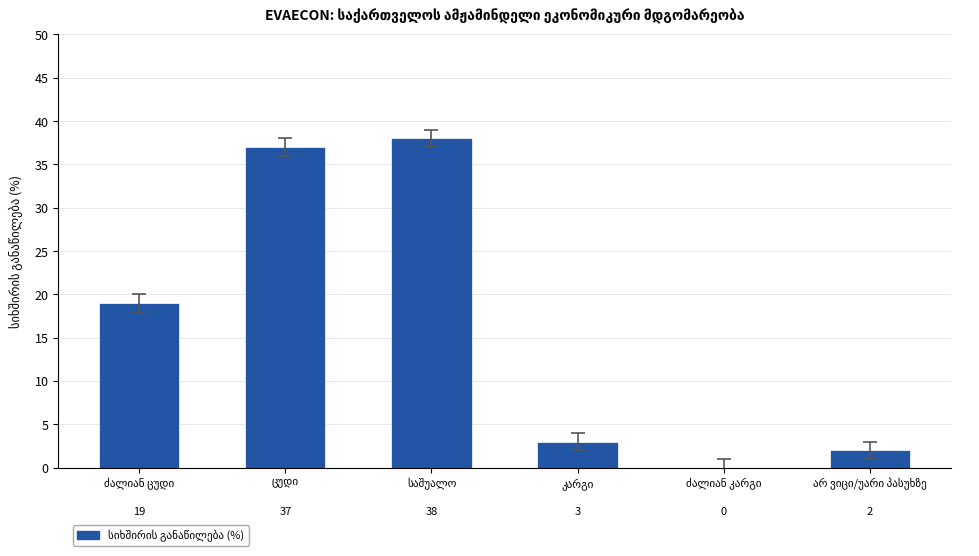

What is the sum of all values?

99